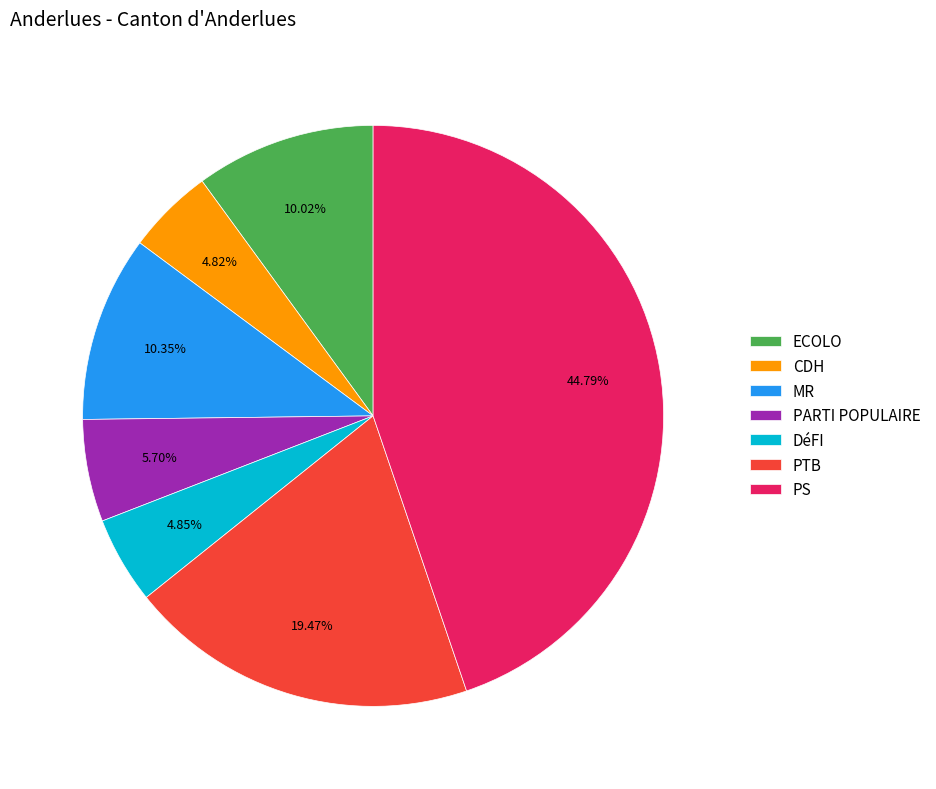

The PS slice represents 52% of the pie. True or false?

False